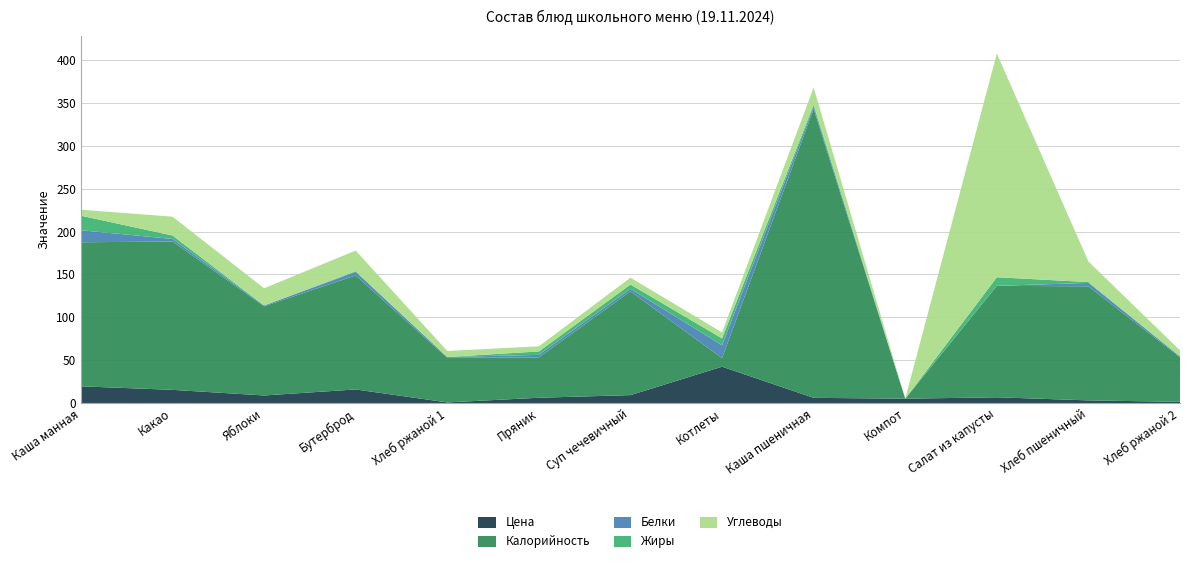

Reading left to right, what are all the values shown in this chart?

Цена: 19.4	15.3	8.8	15.8	0.7	6.1	9.2	42.3	6.0	5.0	6.7	3.0	1.4
Калорийность: 168.0	173.0	104.0	133.0	52.0	47.0	121.0	10.0	337.0	0.0	130.0	133.0	52.0
Белки: 14.0	3.0	1.0	4.0	1.0	3.0	3.0	15.0	3.0	0.0	0.0	4.0	1.0
Жиры: 17.0	4.0	0.0	1.0	0.0	4.0	5.0	8.0	2.0	0.0	10.0	1.0	0.0
Углеводы: 7.0	22.0	20.0	24.0	7.0	6.0	8.0	7.0	20.0	0.0	261.0	24.0	7.0